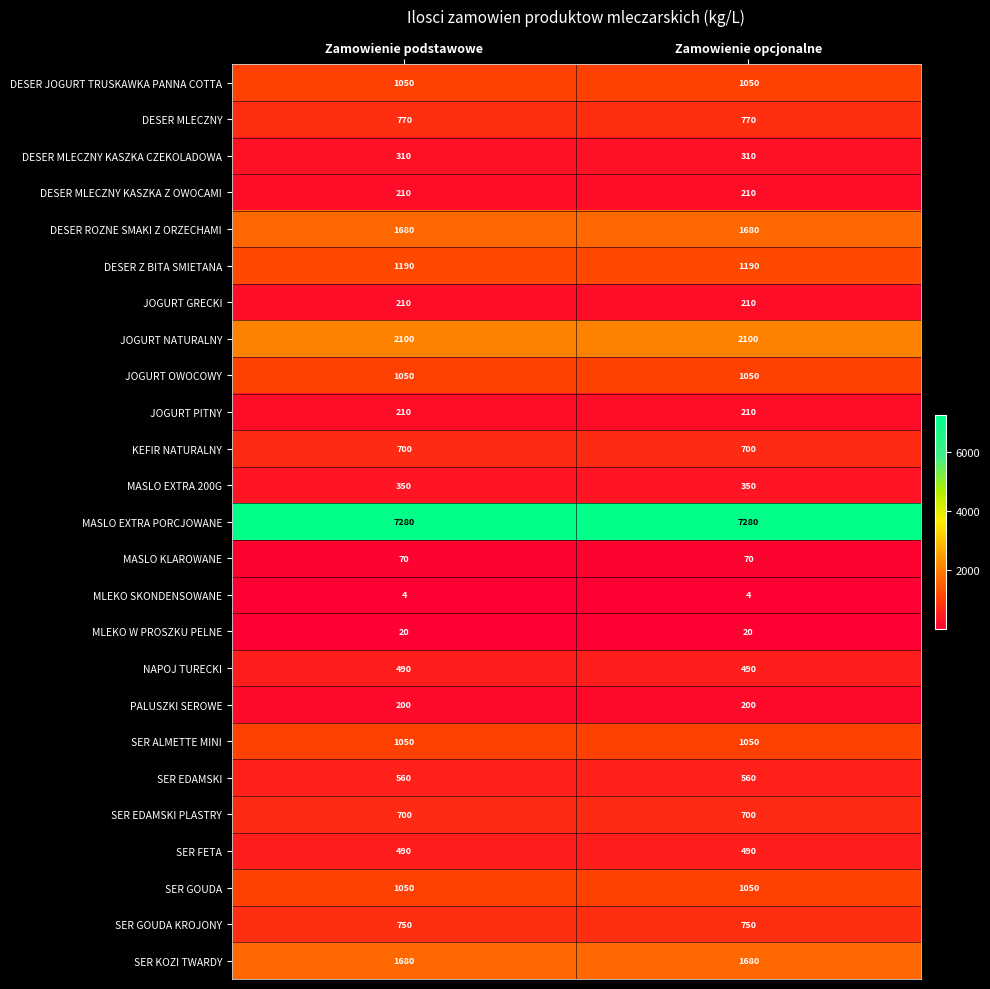

True or false: MASLO KLAROWANE has a value of 70 at Zamowienie podstawowe.

True